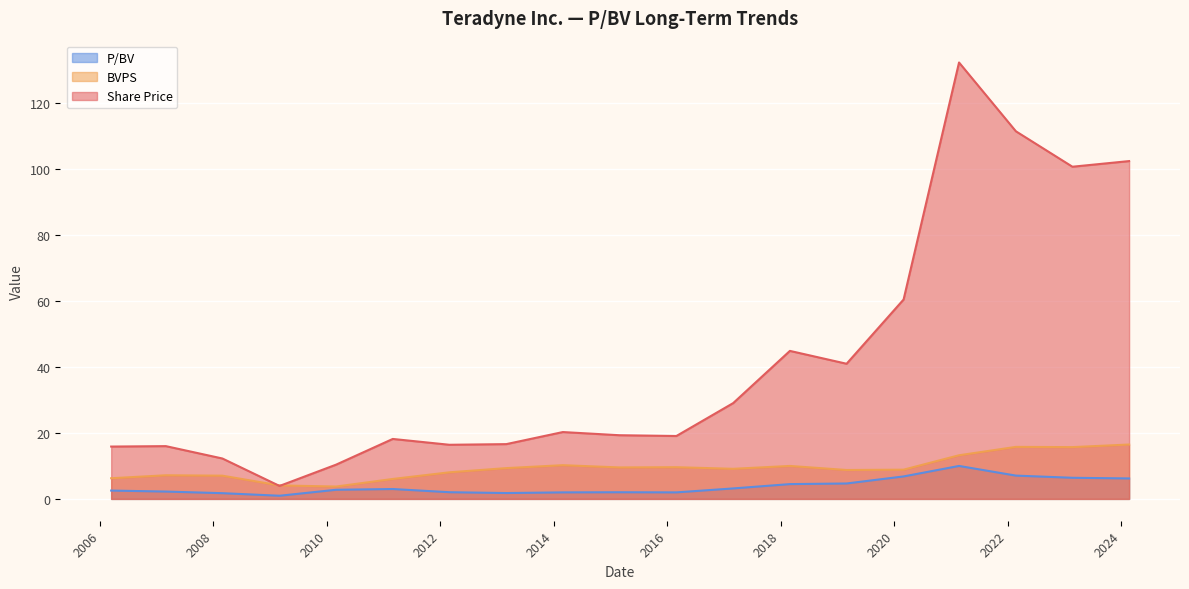

Reading left to right, what are all the values shown in this chart?

Share Price: 15.9	16.0	12.3	3.9	10.4	18.2	16.4	16.6	20.3	19.3	19.1	29.1	44.9	41.0	60.5	132.4	111.5	100.8	102.5
BVPS: 6.3	7.2	7.0	4.1	3.8	6.0	8.1	9.3	10.2	9.6	9.6	9.1	10.0	8.8	8.9	13.2	15.8	15.7	16.5
P/BV: 2.5	2.2	1.7	1.0	2.8	3.0	2.0	1.8	2.0	2.0	2.0	3.2	4.5	4.7	6.8	10.0	7.1	6.4	6.2